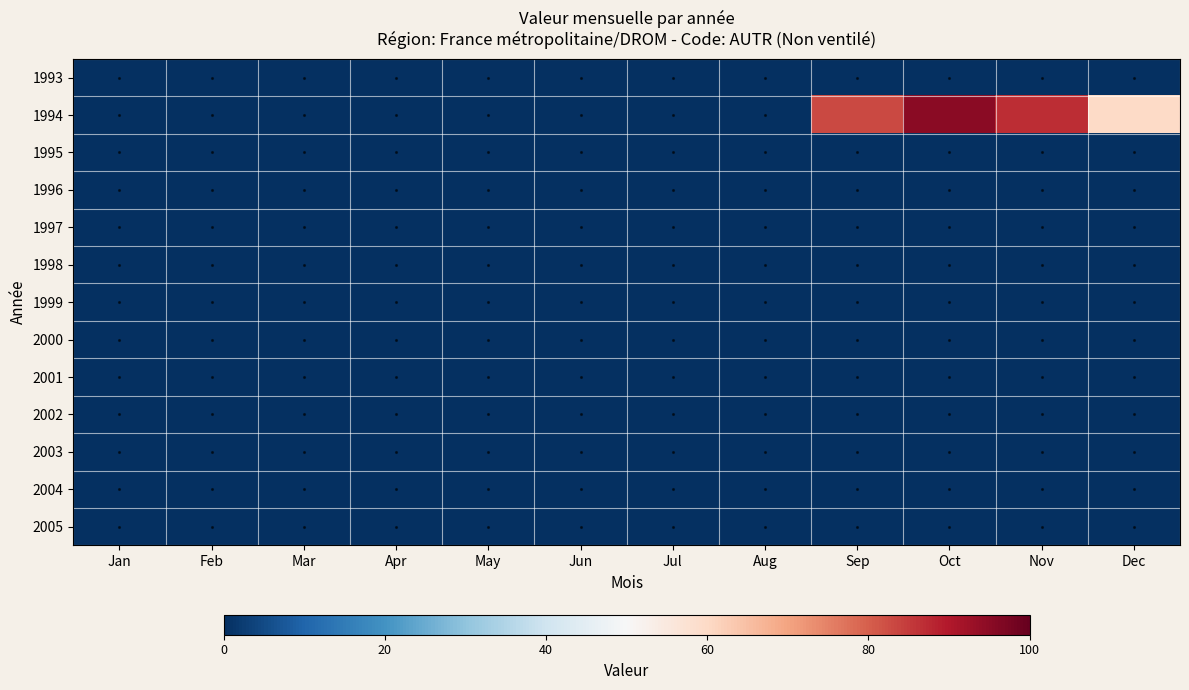

What is the greatest value displayed?

95